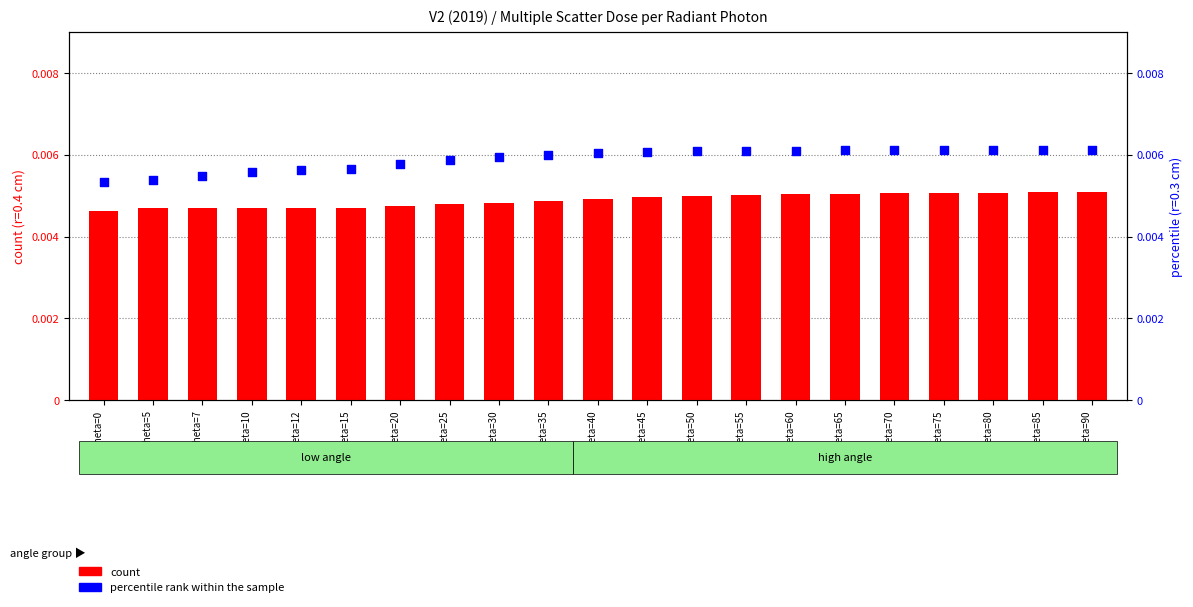

What are all the series names shown in the legend?

count, percentile rank within the sample